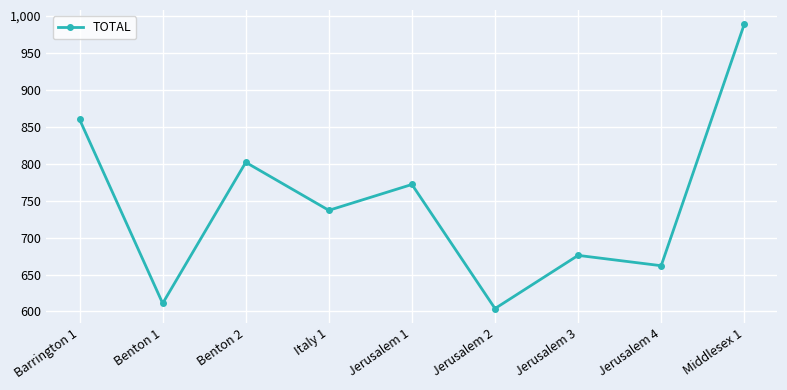

Reading right to left, transcribe all the data shown in this chart.

989	662	676	604	772	737	802	611	860